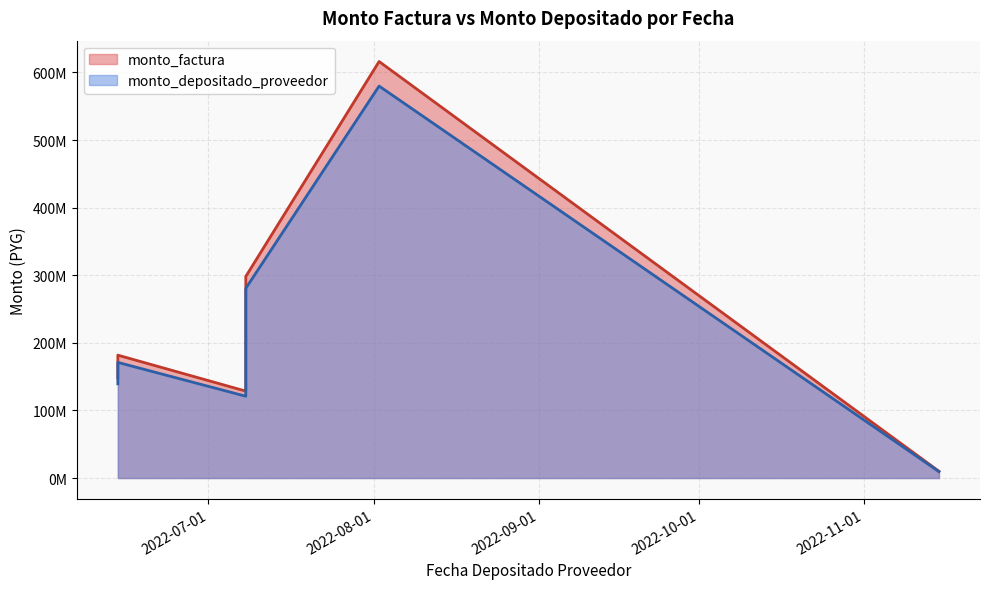

True or false: monto_depositado_proveedor has a value of 171047340 at 2022-06-14.

True